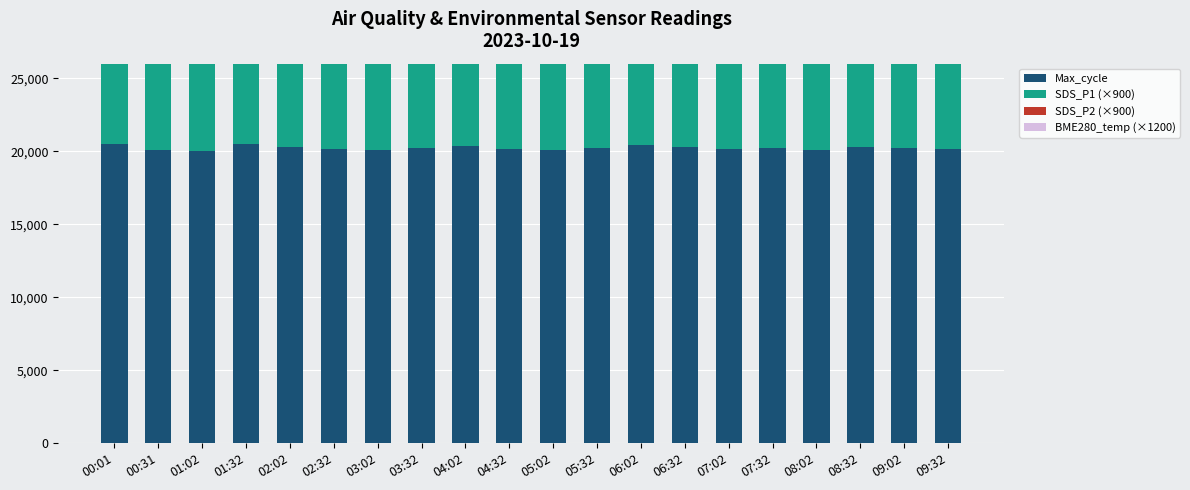

How many values in the SDS_P1 (×900) series exceed 18270?

9